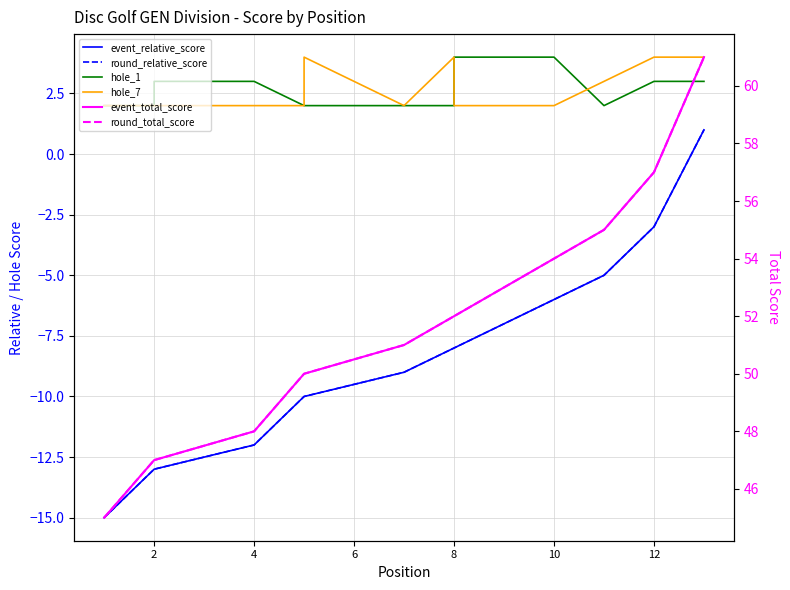

How many values in the round_relative_score series exceed -9?

6